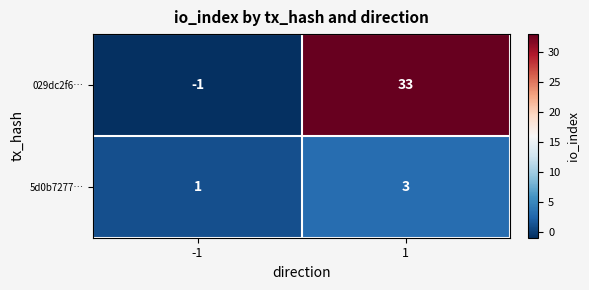

What is the greatest value displayed?

33